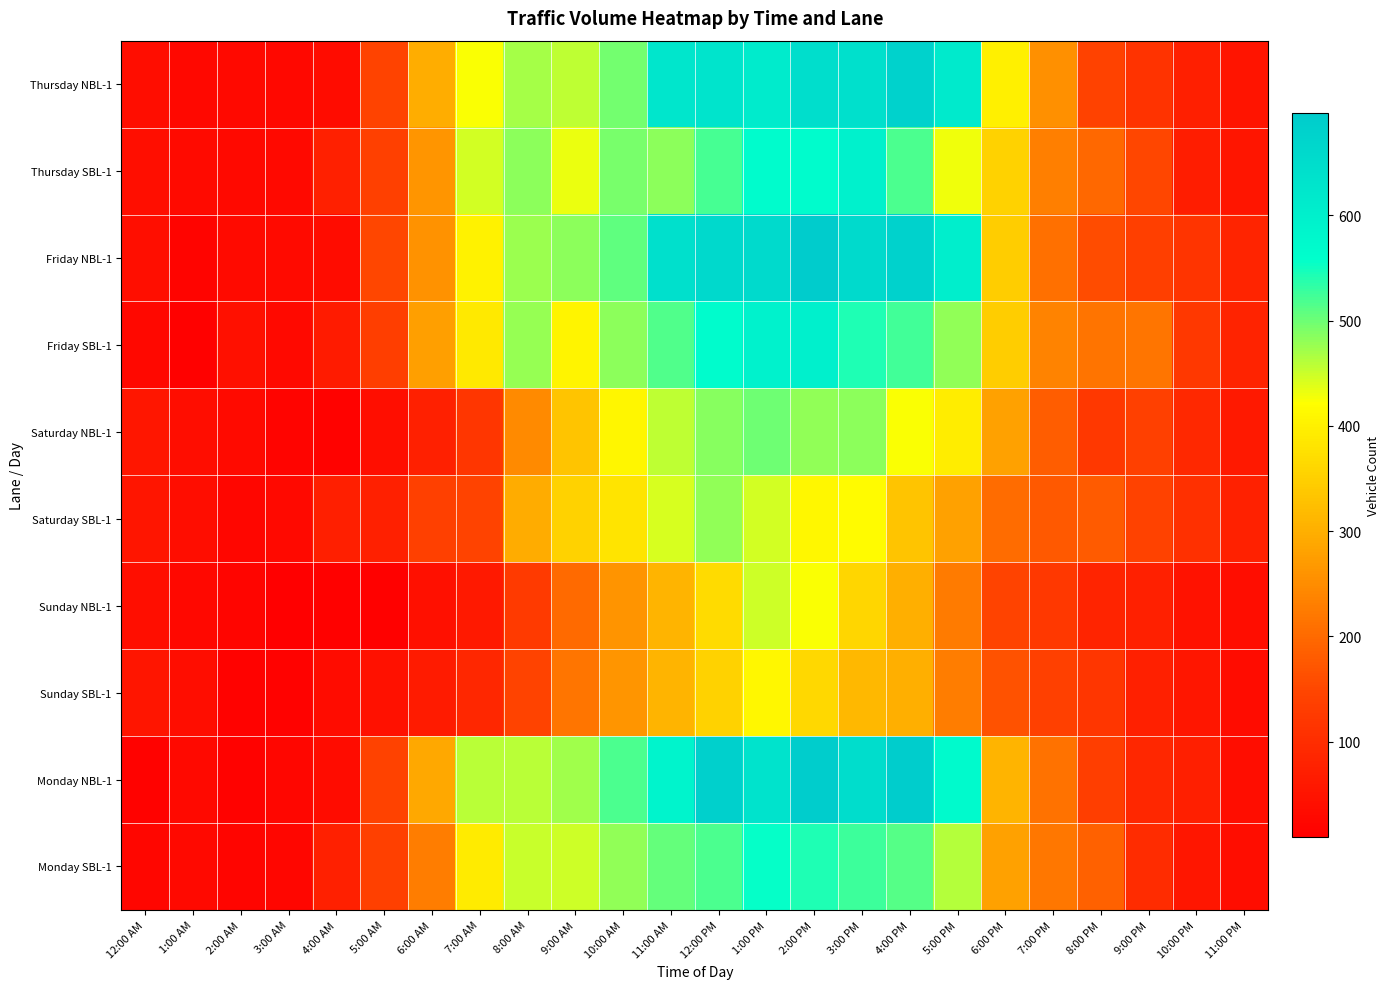

Rank the series by their maximum value, from highest to lowest.

Friday NBL-1, Monday NBL-1, Thursday NBL-1, Friday SBL-1, Thursday SBL-1, Monday SBL-1, Saturday NBL-1, Saturday SBL-1, Sunday NBL-1, Sunday SBL-1